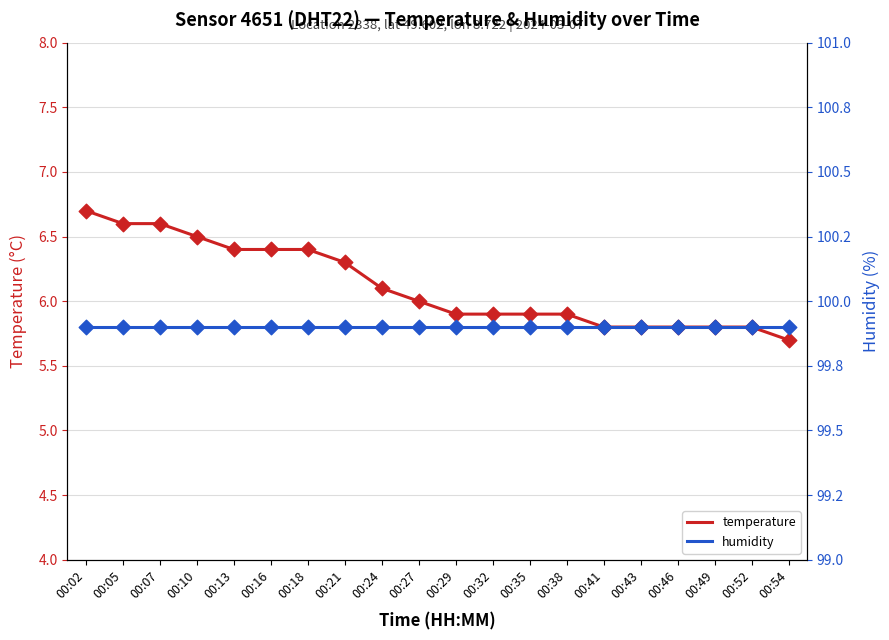

Which series has the largest total across all categories?

humidity